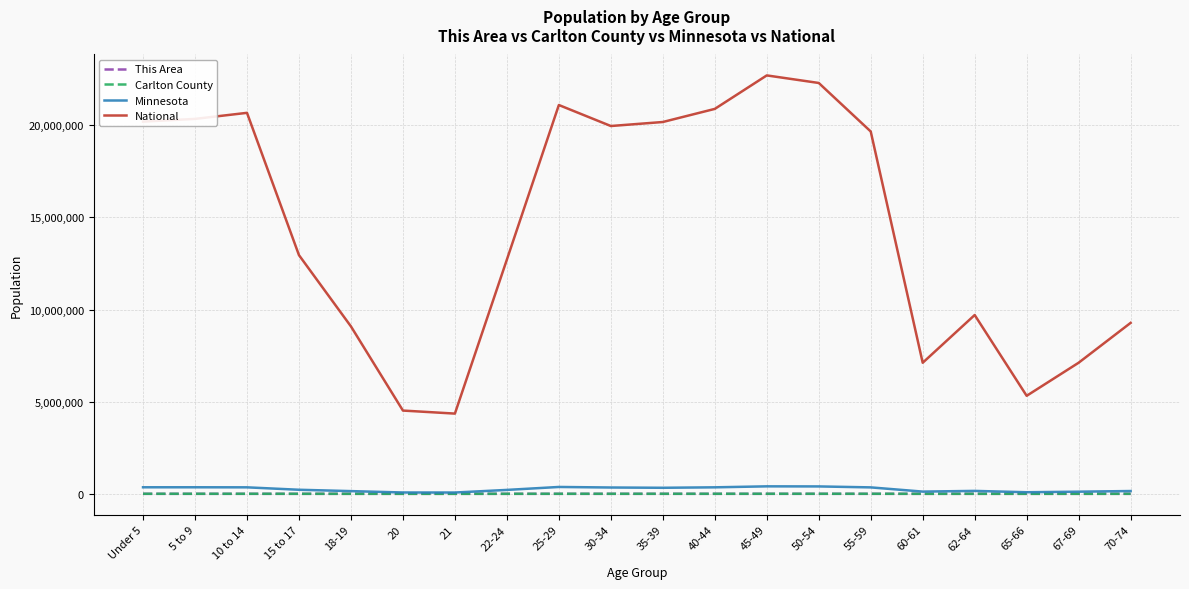

True or false: Minnesota has more than 0 interior local peaks.

True